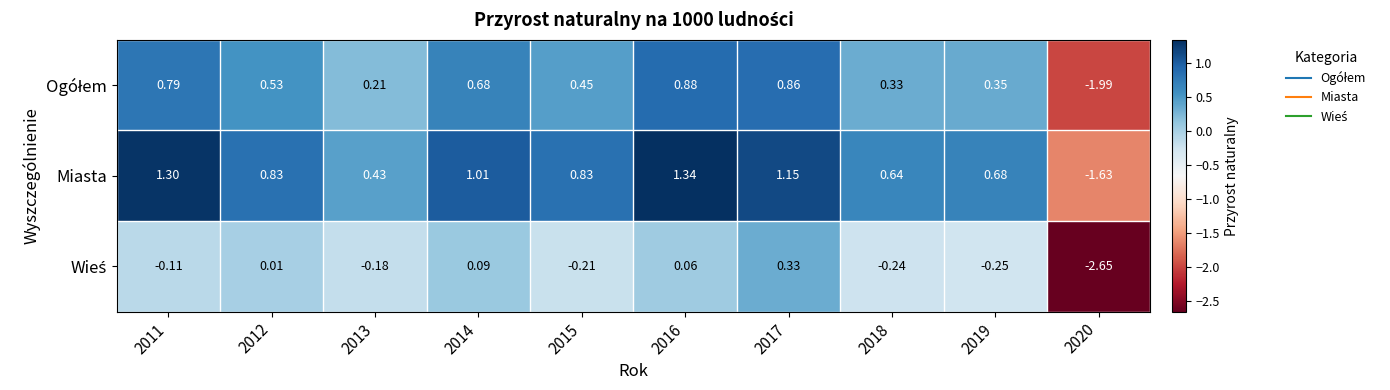

Which series has the largest total across all categories?

Miasta